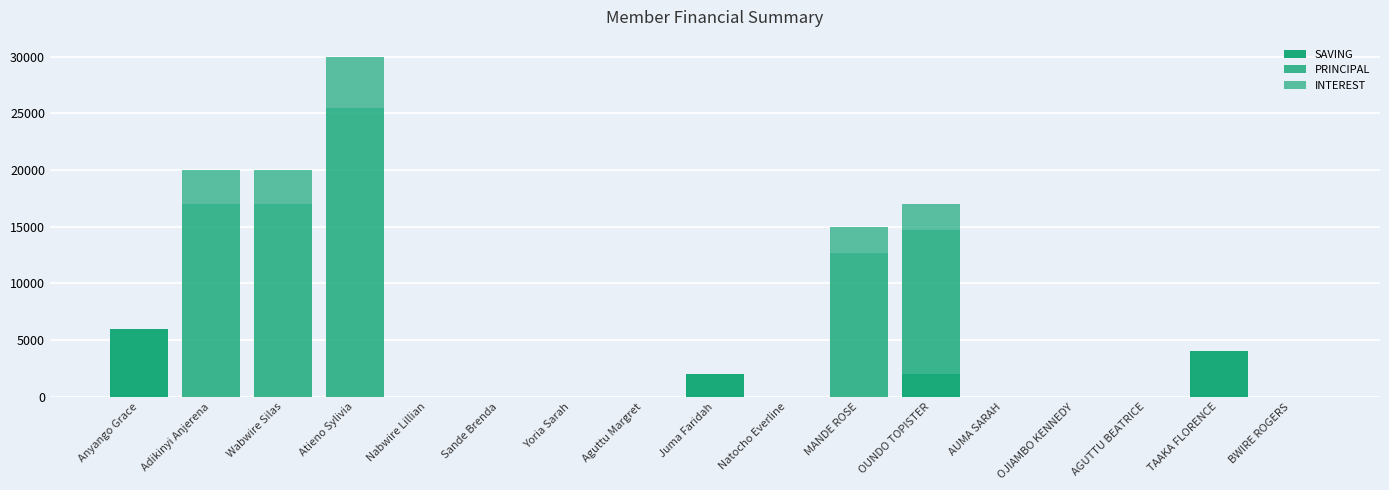

What is the label of the 7th bar from the left?

Yoria Sarah